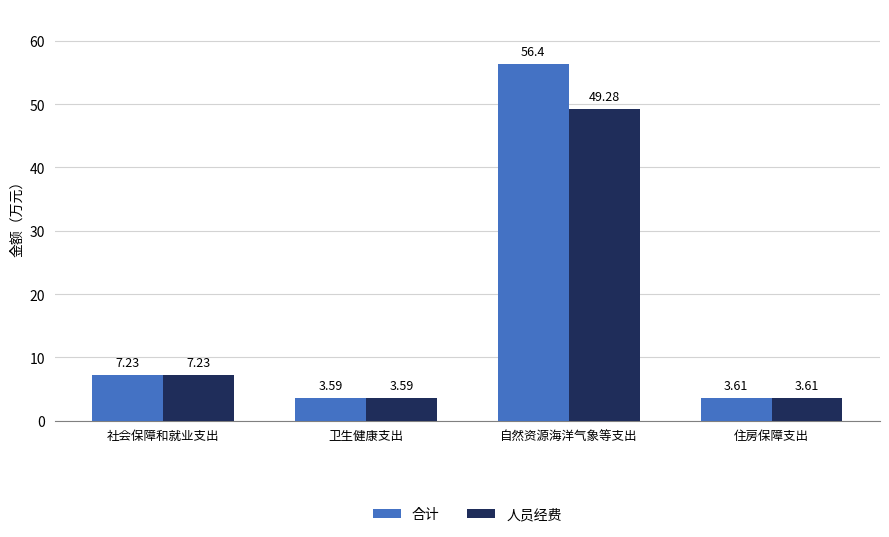

What position from the left is 住房保障支出?

4